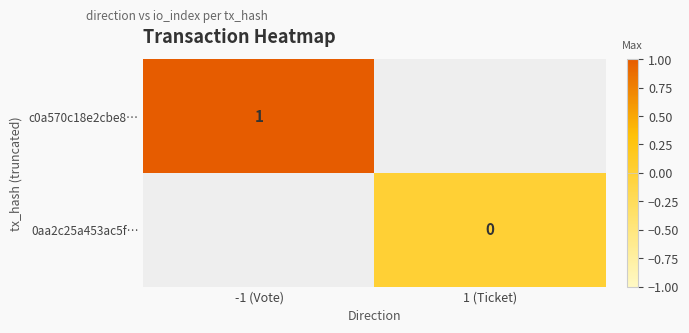

Is it true that c0a570c18e2cbe8… equals 1 at -1 (Vote)?

True